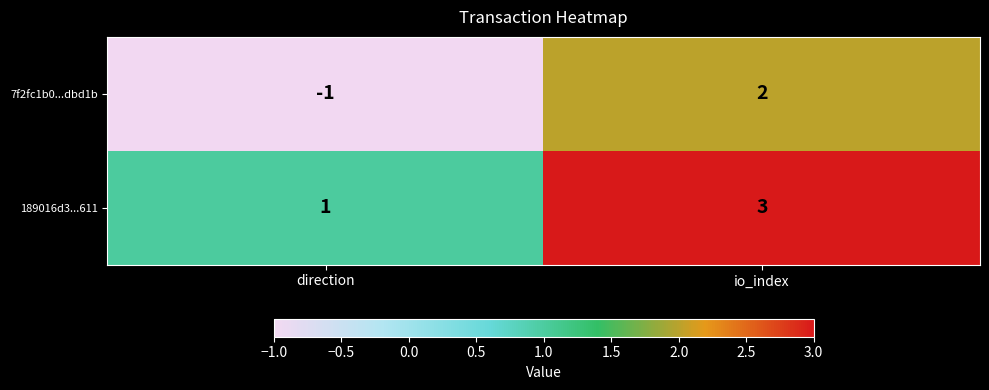

Is it true that 7f2fc1b0...dbd1b equals -1 at direction?

True